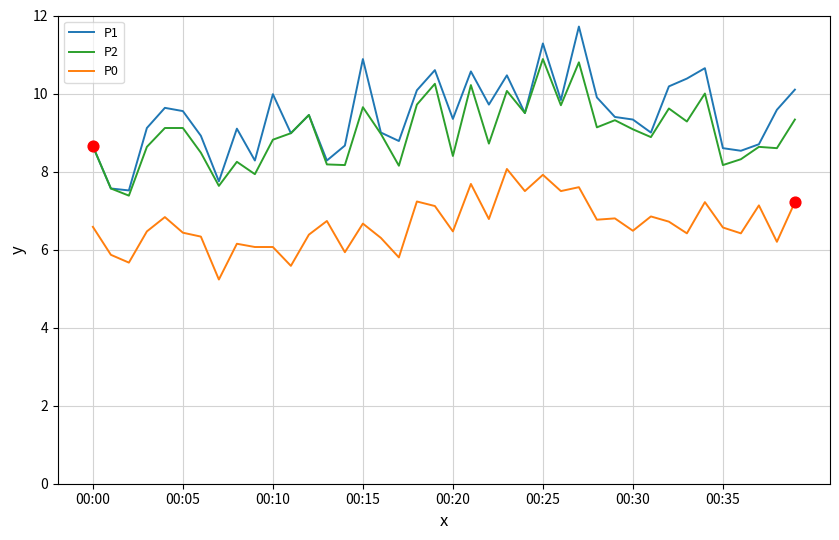

True or false: P2 and P0 cross at least once.

False